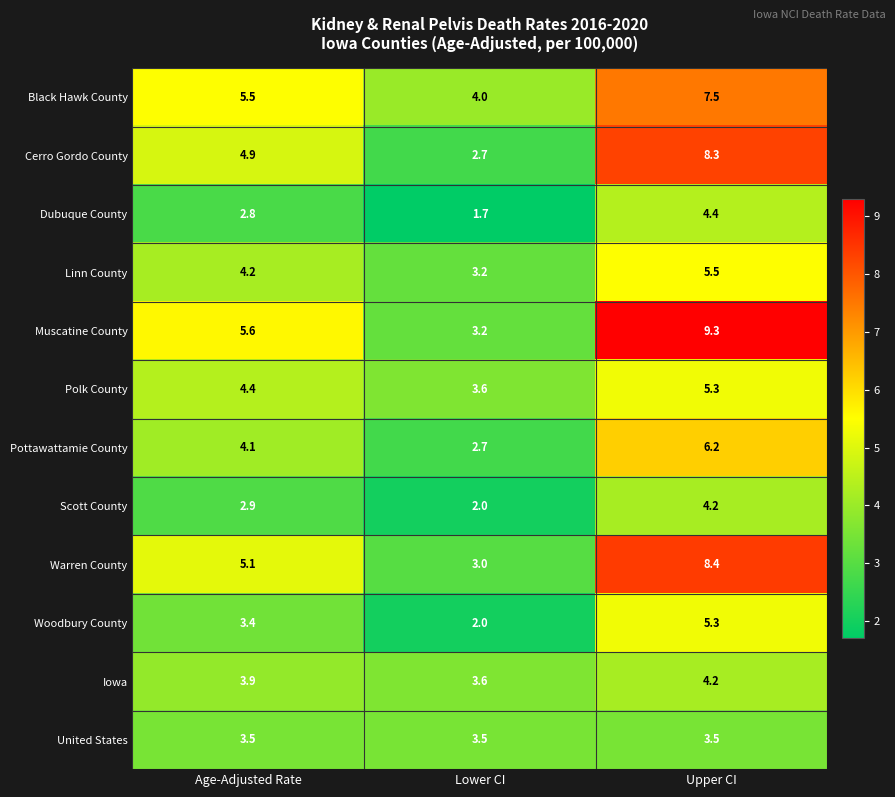

The value of Woodbury County at Lower CI is 2.0. True or false?

True